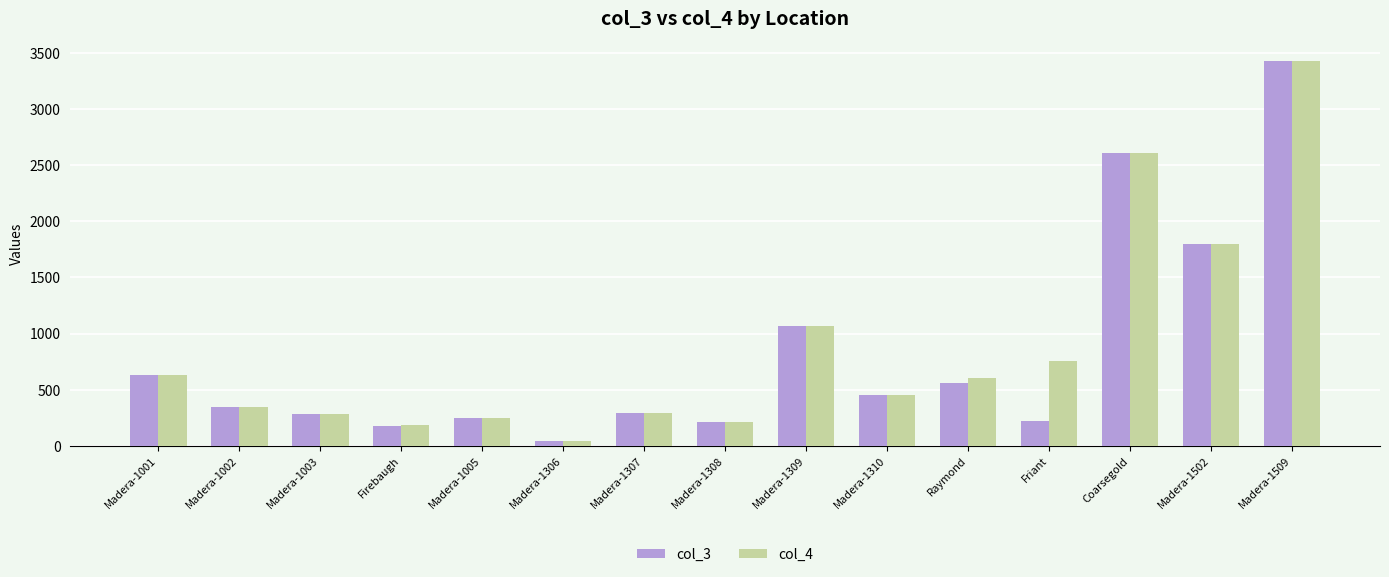

What value does the col_4 series have at Friant?

759